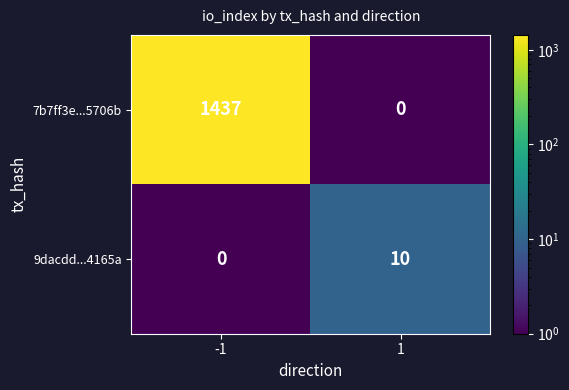

What is the maximum value shown in the chart?

1437